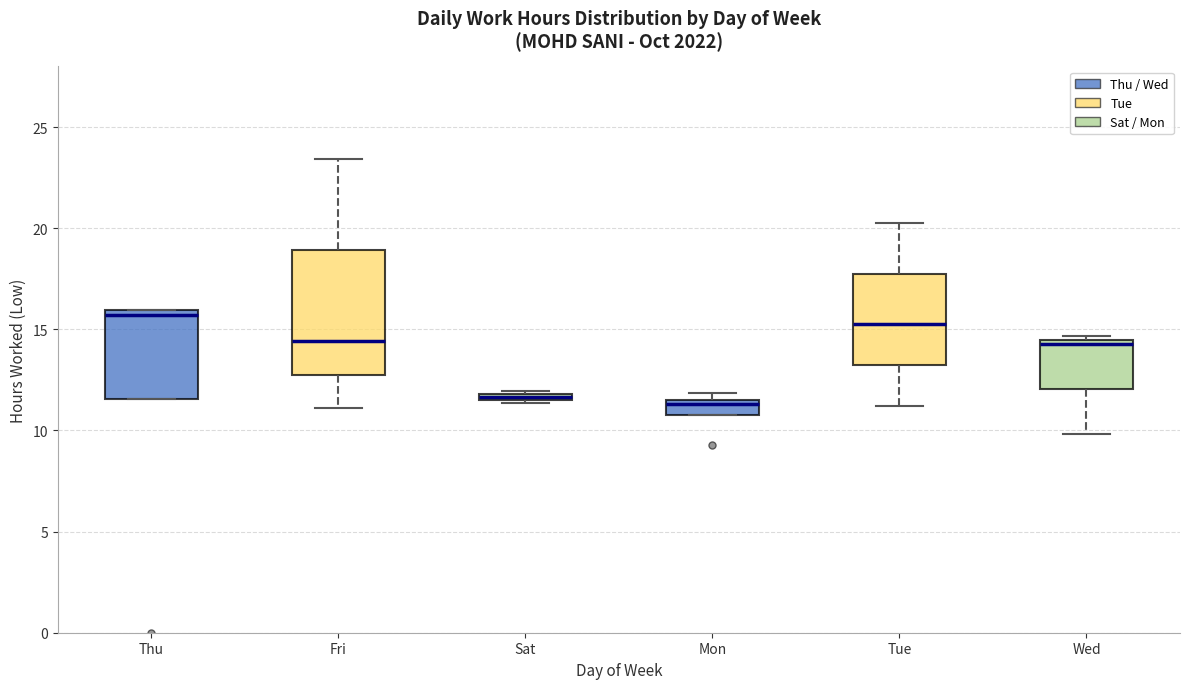

Where is the lower edge of the box for Tue on the y-axis? The values are not printed on the chart, so give them approximately, as read against the axis.

13.5